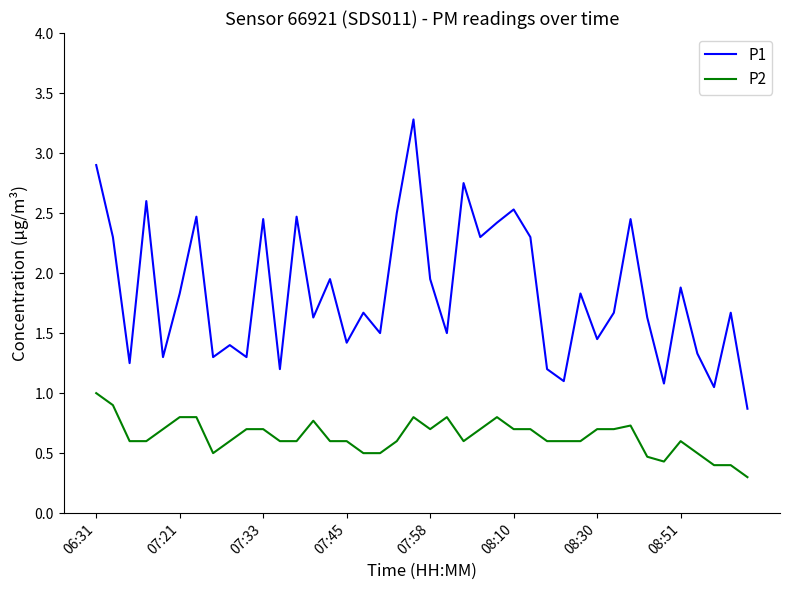

Rank the series by their average value, from highest to lowest.

P1, P2